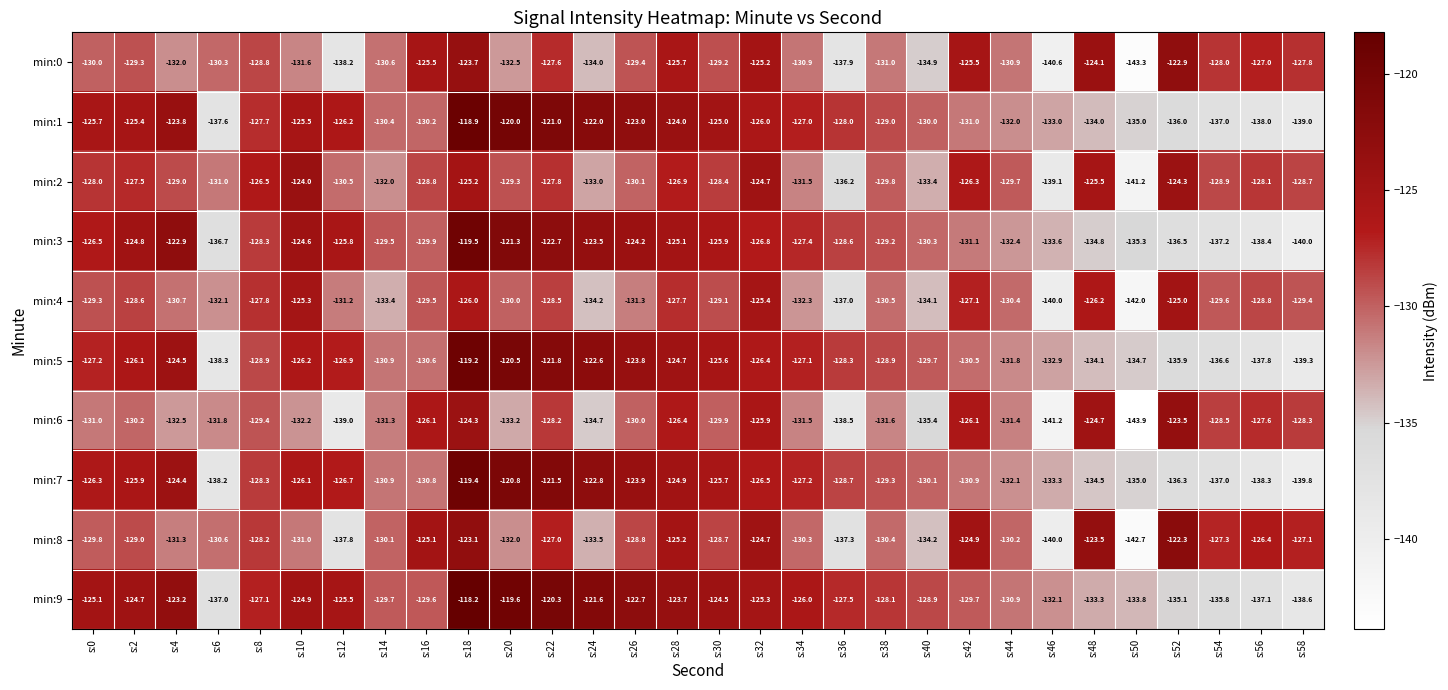

Count the number of data series in this chart.

10